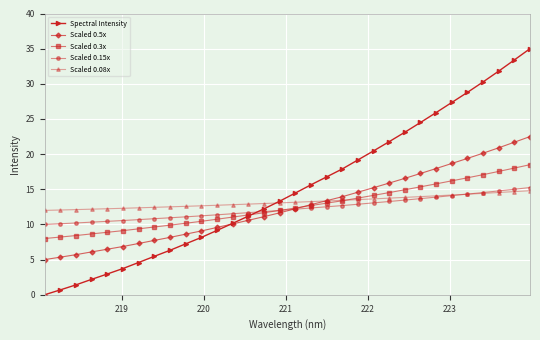

How many intersections are there between Spectral Intensity and Scaled 0.3x?

1